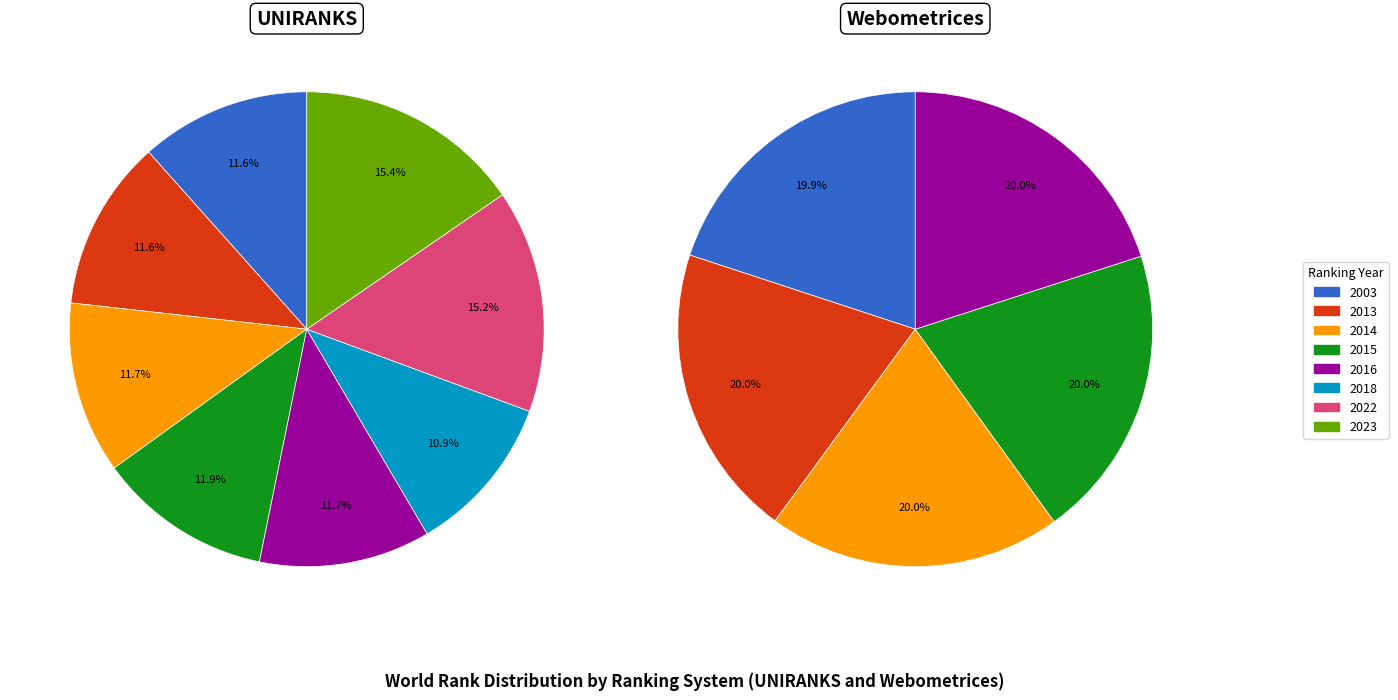

How many slices are in this pie chart?

8